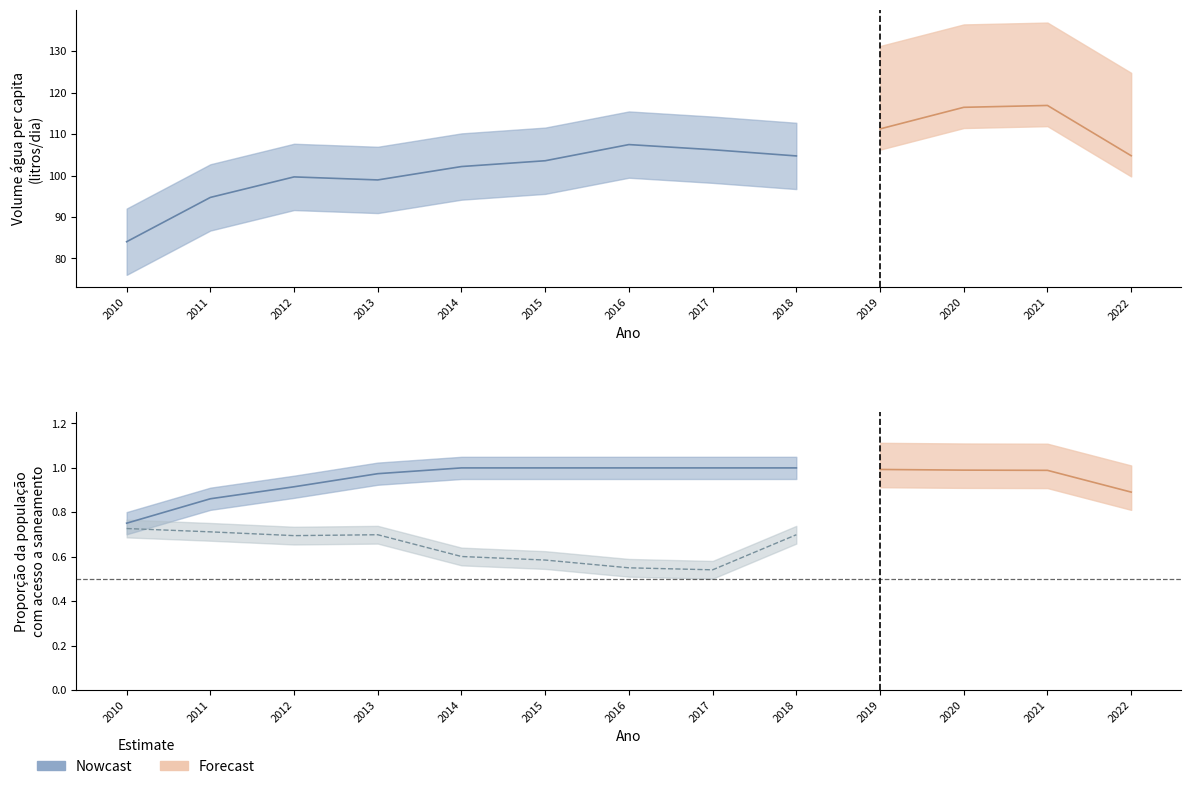

In Volume de água consumida per capita, how many points are lower than both neighbors (excluding endpoints)?

2